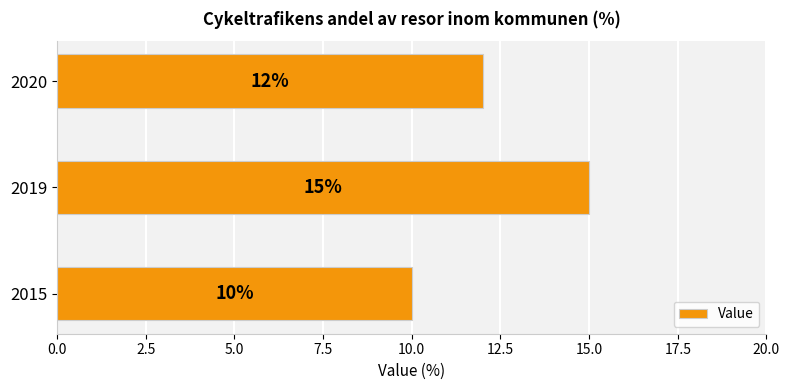

Reading top to bottom, what are all the values shown in this chart?

2020=12	2019=15	2015=10